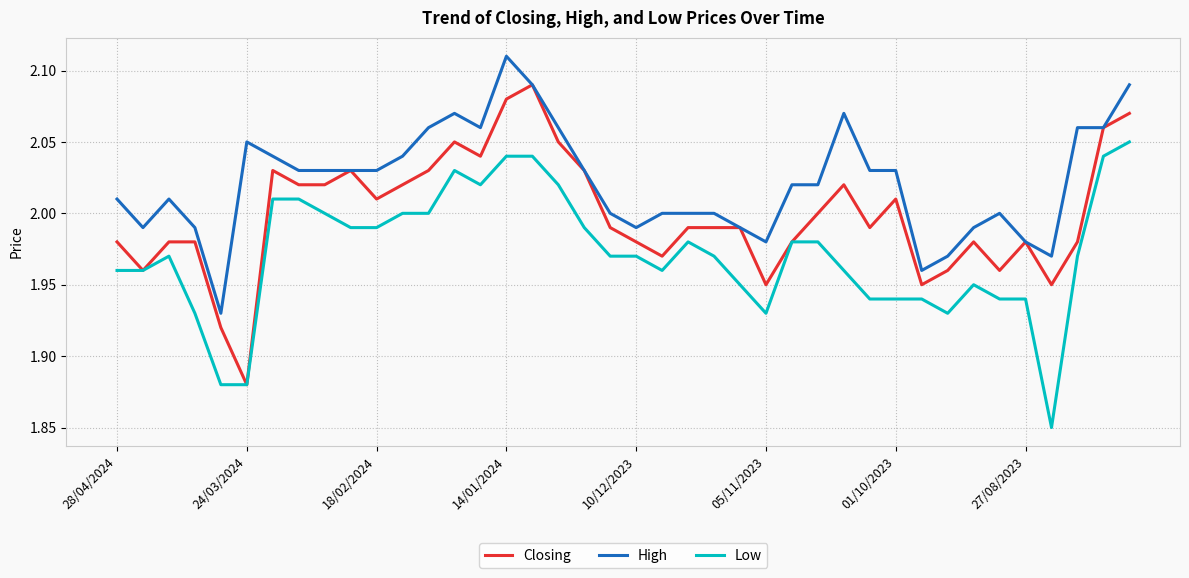

True or false: Low and High cross at least once.

False